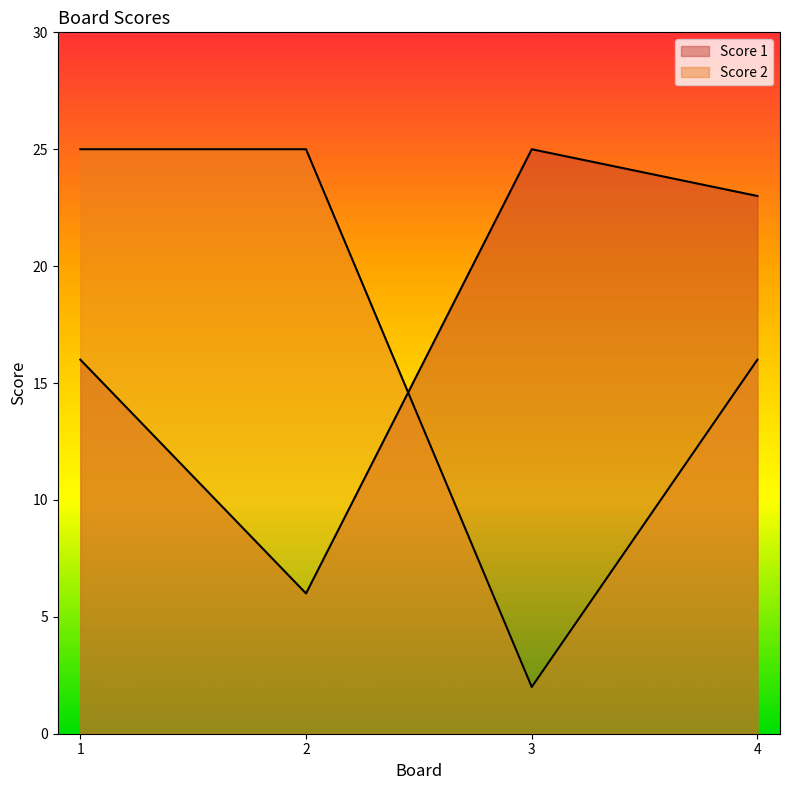

At which category does Score 1 reach its first local valley?

2